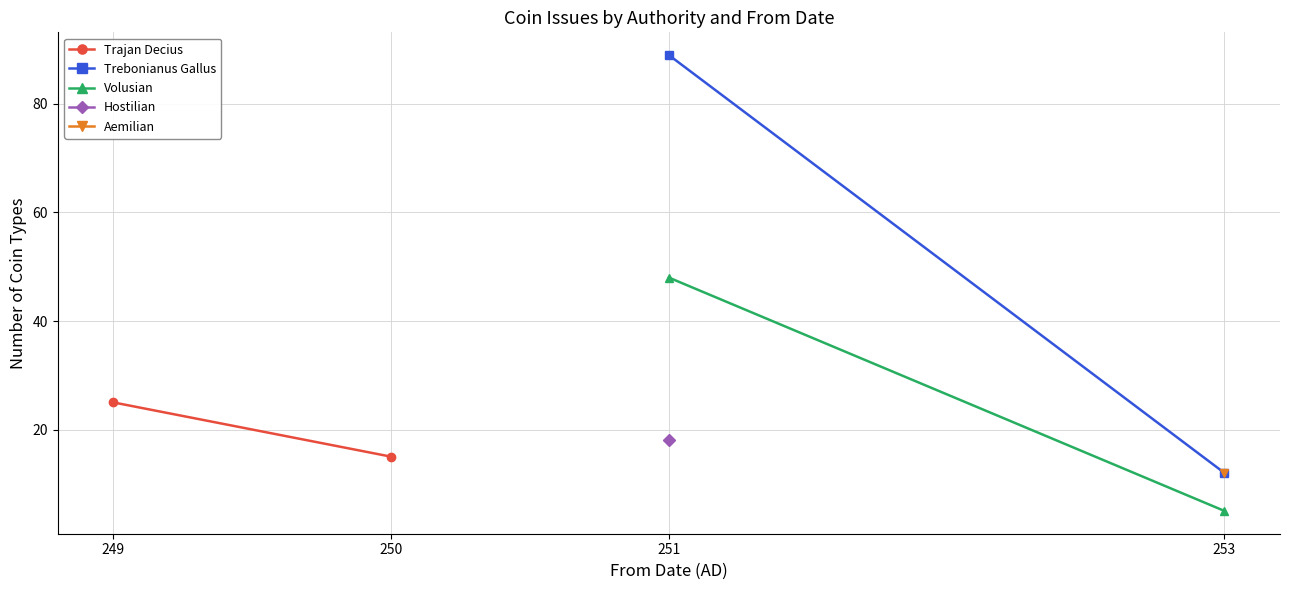

Which series has the largest range (max minus min)?

Trebonianus Gallus